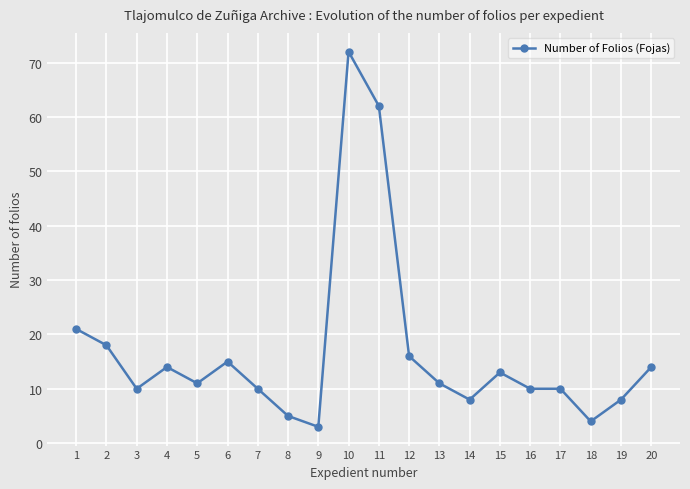

Which label corresponds to the smallest value in the chart?

9